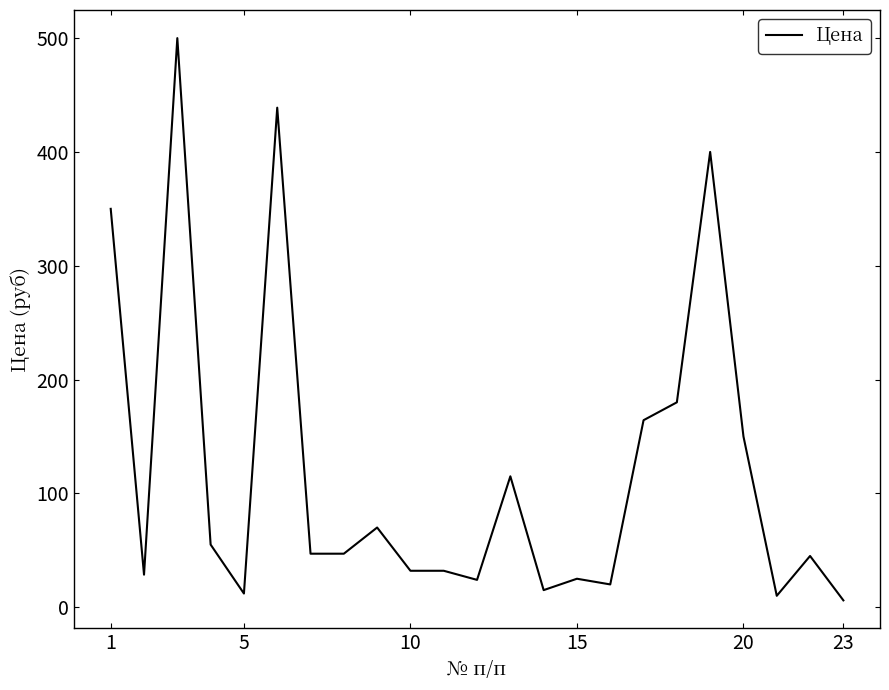

What is the maximum value shown in the chart?

500.0